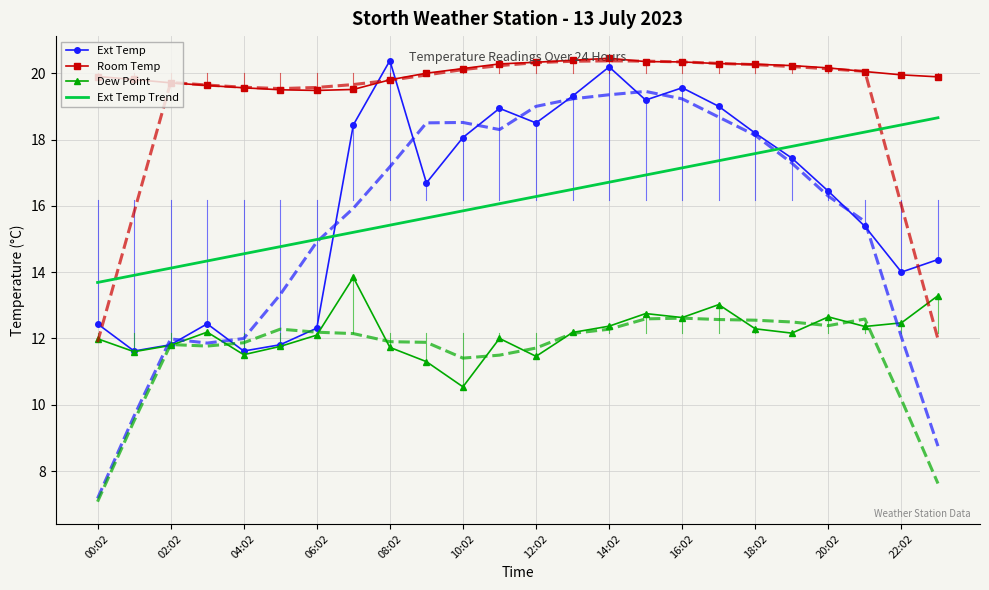

Is the value of Dew Point at 12:02 greater than the value of Ext Temp at 18:02?

No